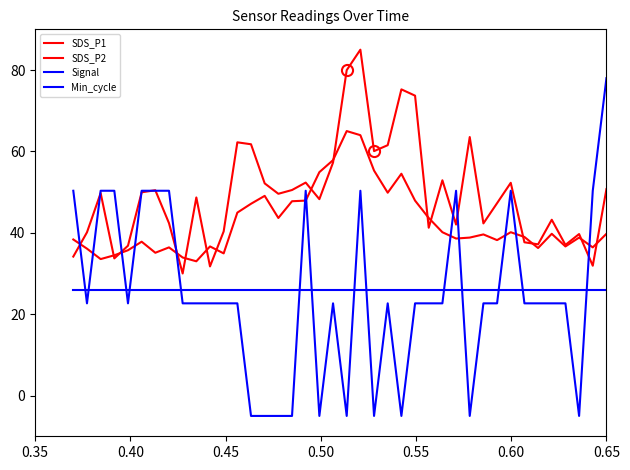

How many distinct data groups are displayed?

4